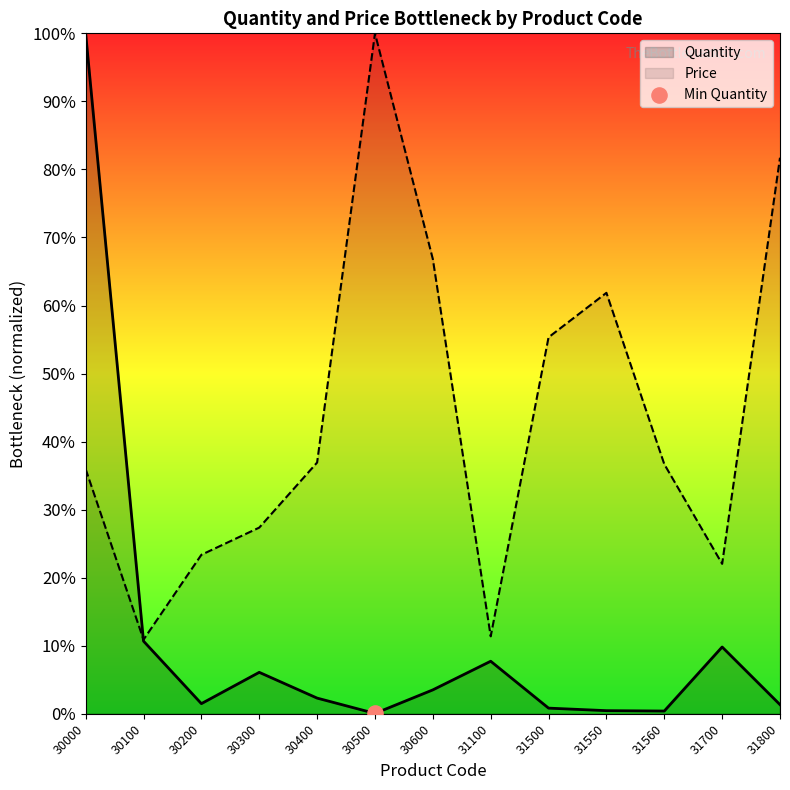

At which category is the sum across all series the highest?

30000